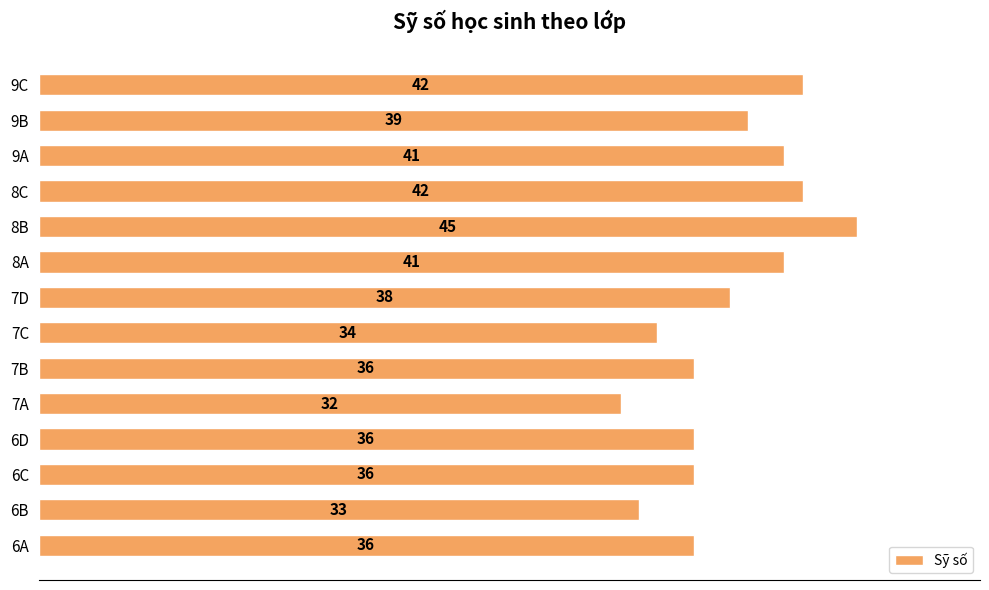

What is the change in value from 7B to 8B?

+9